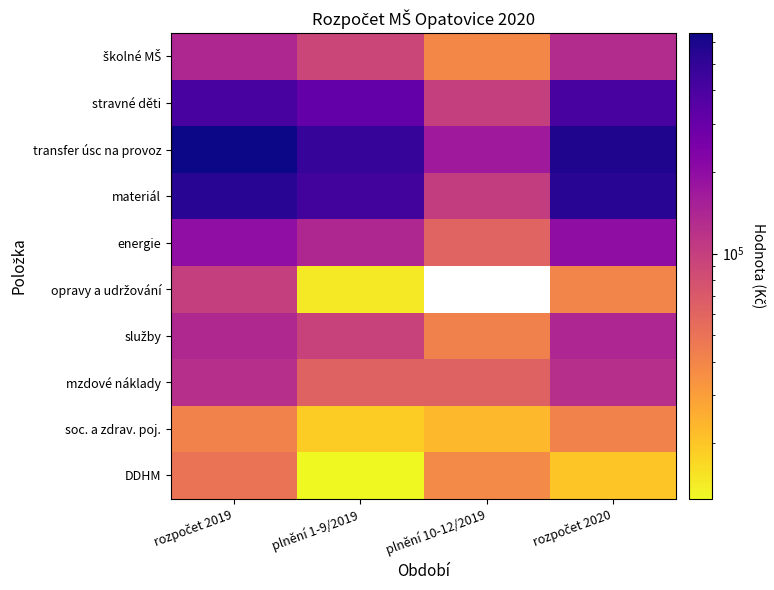

At which category is the sum across all series the highest?

rozpočet 2019